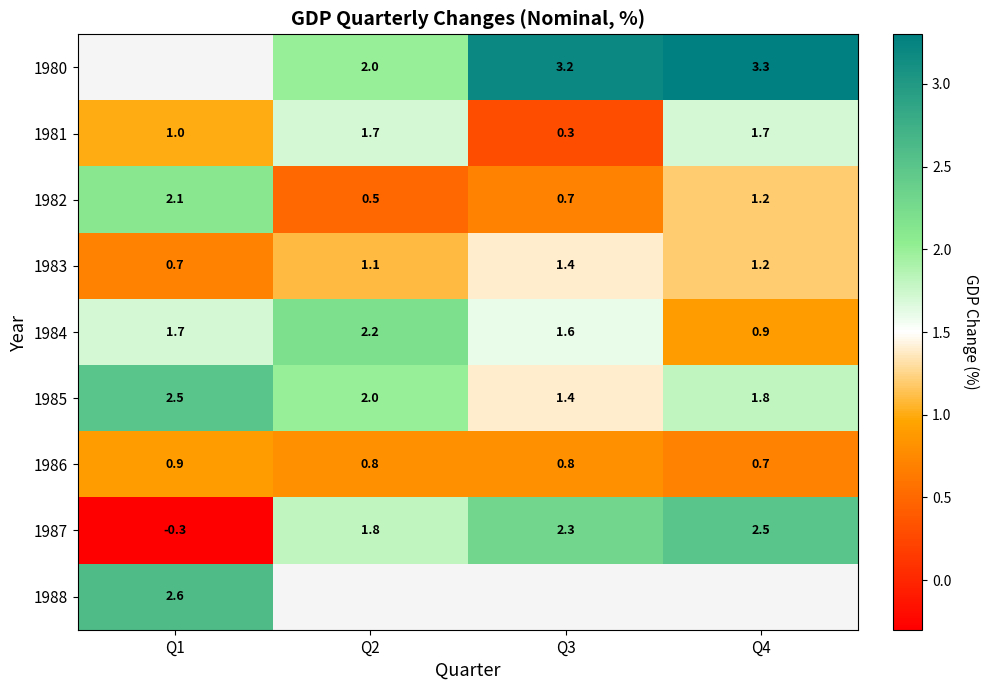

At which label does 1983 first exceed 1?

Q2